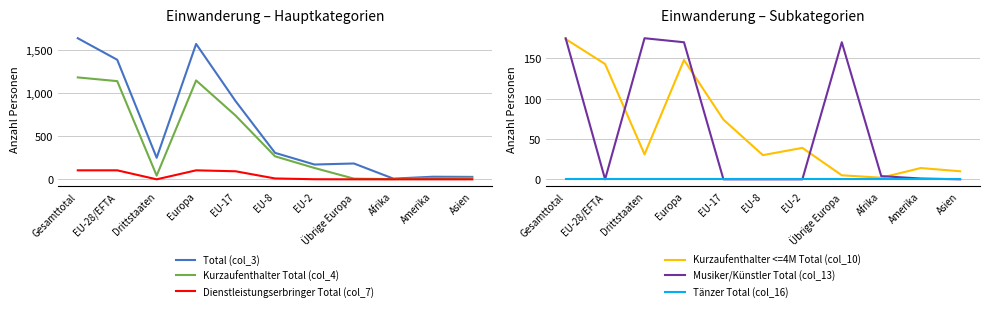

What is the sum of all Total (col_3) values?

6457